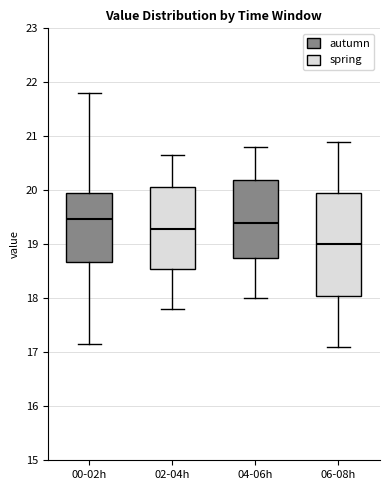

Reading left to right, read every box against the y-axis: the position of its median line, the range the box covers, and the ends of its whiskers. The values are not printed on the chart, so give them approximately, as read against the axis.

00-02h: median 19.5, box 18.7 to 19.9, whiskers 17.2 to 21.8
02-04h: median 19.3, box 18.5 to 20.1, whiskers 17.8 to 20.7
04-06h: median 19.4, box 18.8 to 20.2, whiskers 18.0 to 20.8
06-08h: median 19.0, box 18.1 to 20.0, whiskers 17.1 to 20.9